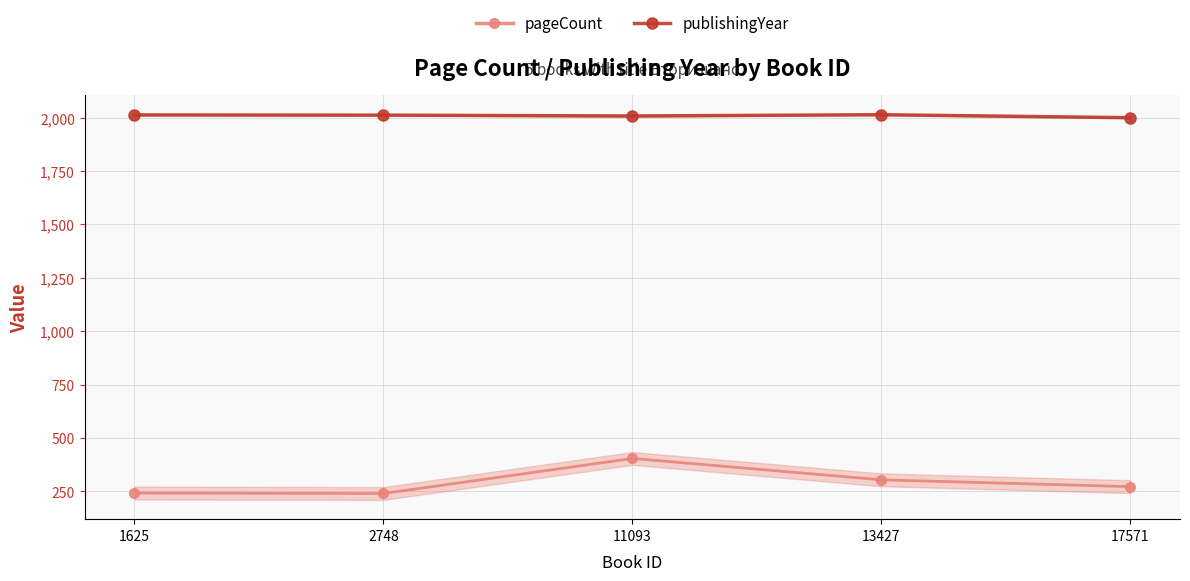

Between 13427 and 2748, which is larger?

13427